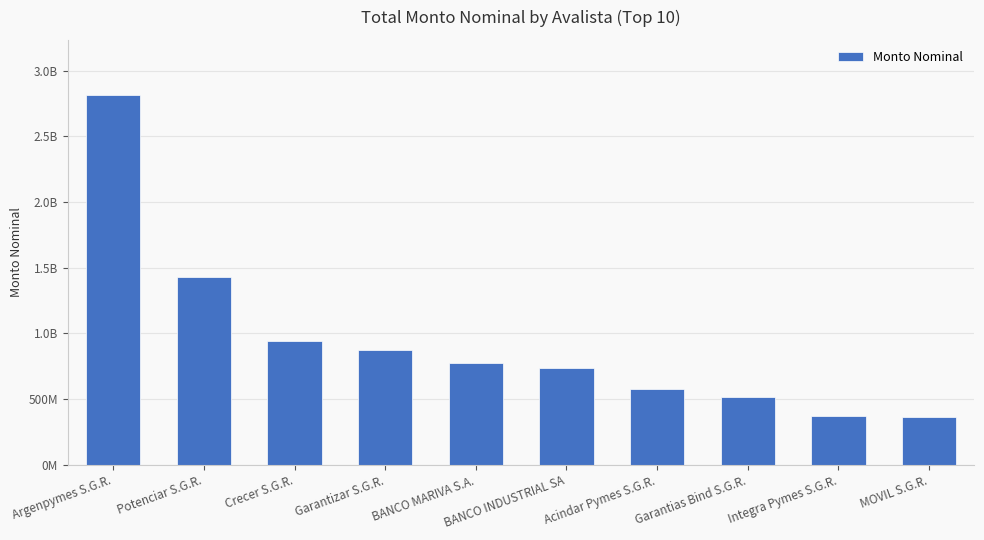

What is the change in value from Garantizar S.G.R. to Acindar Pymes S.G.R.?

-301678737.6